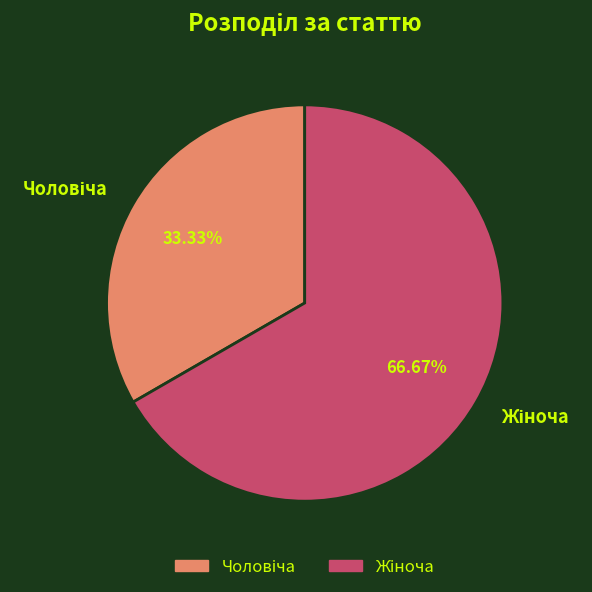

Is there a majority slice in this chart?

Yes